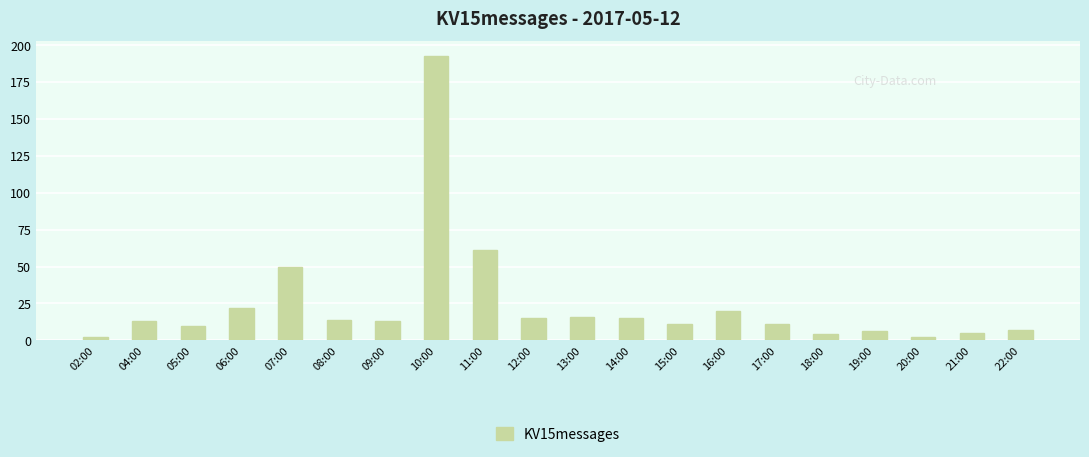

What is the sum of all values?

490